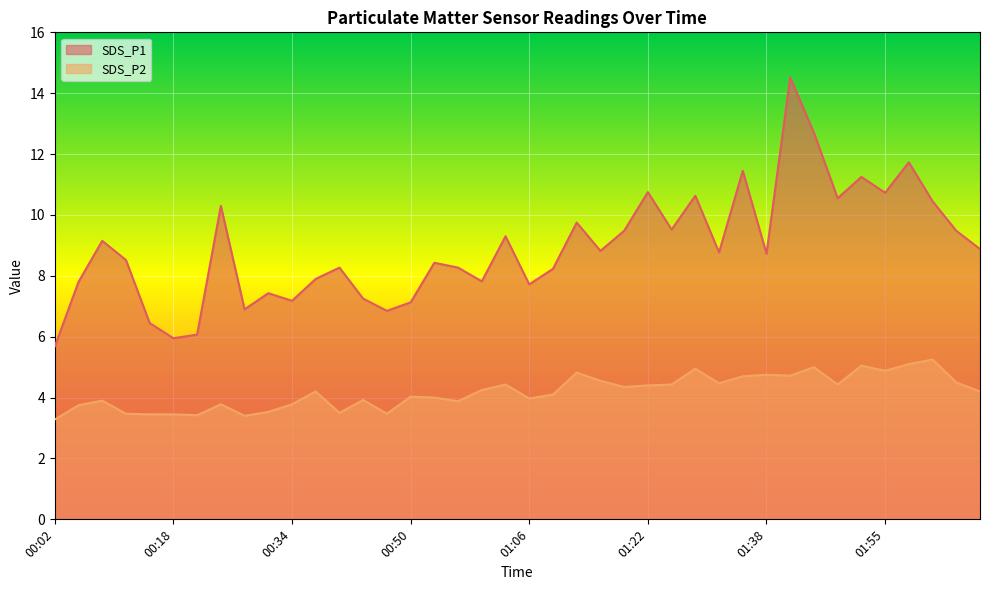

How many values in the SDS_P1 series are below 8?

14